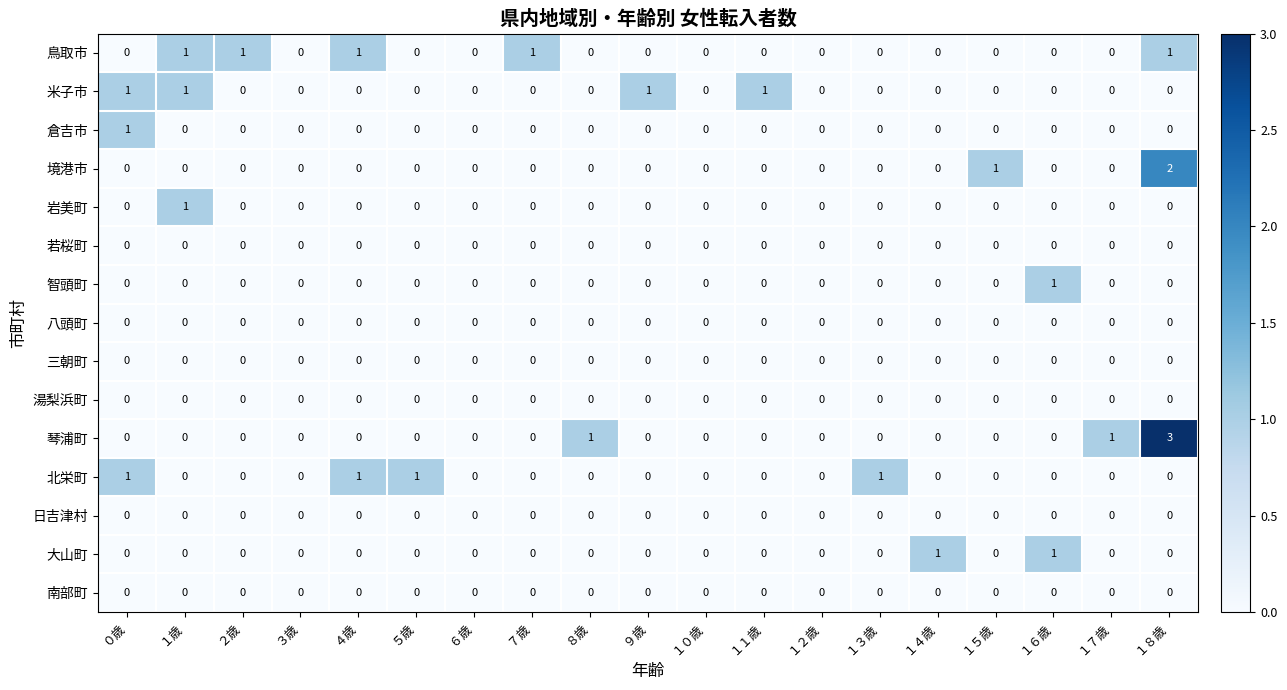

The 智頭町 series shows 0 at １５歳. True or false?

True